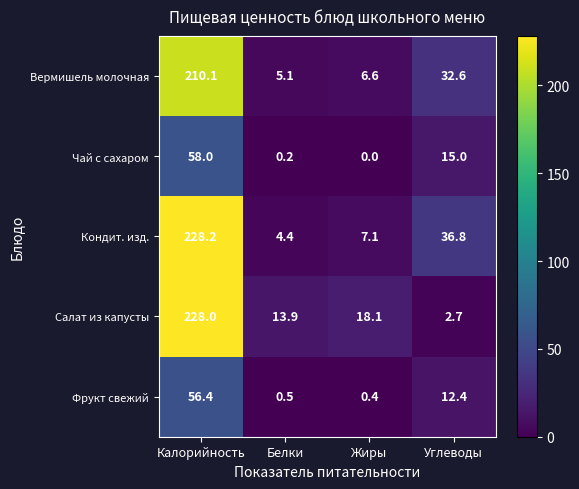

Rank the series by their maximum value, from highest to lowest.

Кондит. изд., Салат из капусты, Вермишель молочная, Чай с сахаром, Фрукт свежий